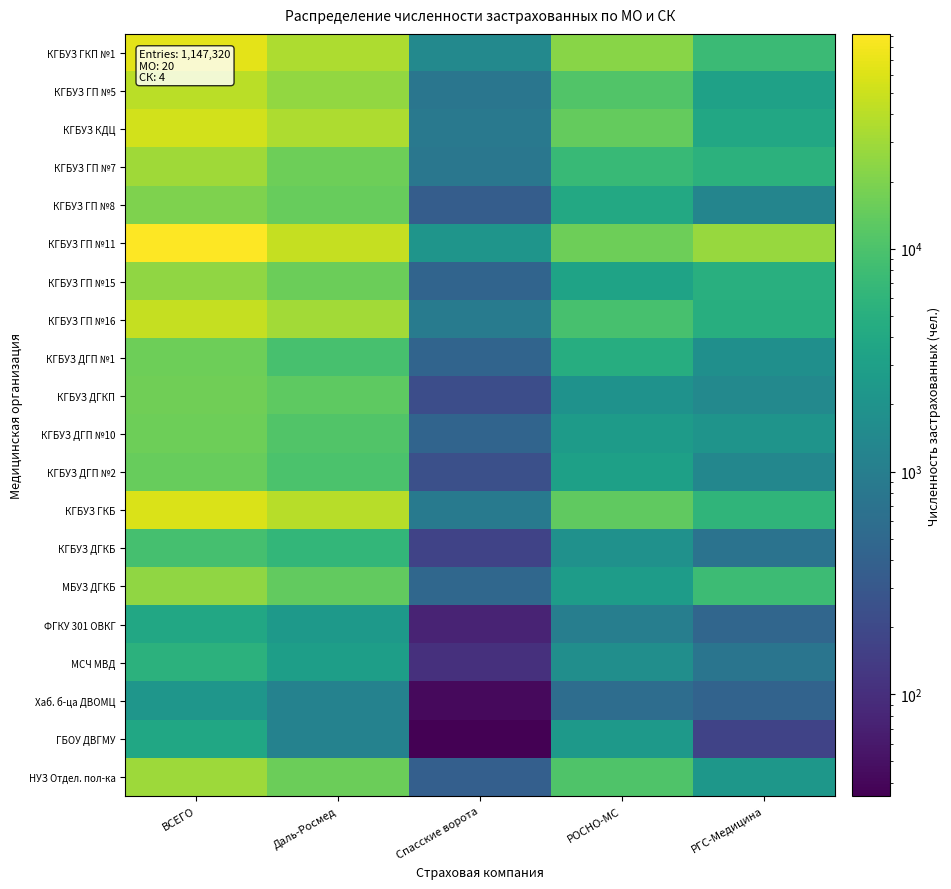

Reading left to right, extract all data points from this chart.

КГБУЗ ГКП №1: ВСЕГО=66135	Даль-Росмед=34676	Спасские ворота=1438	РОСНО-МС=22470	РГС-Медицина=7551
КГБУЗ ГП №5: ВСЕГО=40132	Даль-Росмед=25353	Спасские ворота=776	РОСНО-МС=10808	РГС-Медицина=3195
КГБУЗ КДЦ: ВСЕГО=54066	Даль-Росмед=35190	Спасские ворота=843	РОСНО-МС=14099	РГС-Медицина=3934
КГБУЗ ГП №7: ВСЕГО=29599	Даль-Росмед=16241	Спасские ворота=788	РОСНО-МС=7068	РГС-Медицина=5502
КГБУЗ ГП №8: ВСЕГО=20368	Даль-Росмед=14672	Спасские ворота=359	РОСНО-МС=4066	РГС-Медицина=1271
КГБУЗ ГП №11: ВСЕГО=91997	Даль-Росмед=46513	Спасские ворота=2129	РОСНО-МС=15959	РГС-Медицина=27396
КГБУЗ ГП №15: ВСЕГО=24533	Даль-Росмед=15677	Спасские ворота=439	РОСНО-МС=3381	РГС-Медицина=5036
КГБУЗ ГП №16: ВСЕГО=45754	Даль-Росмед=30635	Спасские ворота=932	РОСНО-МС=9268	РГС-Медицина=4919
КГБУЗ ДГП №1: ВСЕГО=16353	Даль-Росмед=9419	Спасские ворота=442	РОСНО-МС=4734	РГС-Медицина=1758
КГБУЗ ДГКП: ВСЕГО=16567	Даль-Росмед=13025	Спасские ворота=227	РОСНО-МС=1910	РГС-Медицина=1405
КГБУЗ ДГП №10: ВСЕГО=16135	Даль-Росмед=10980	Спасские ворота=439	РОСНО-МС=2626	РГС-Медицина=2090
КГБУЗ ДГП №2: ВСЕГО=14646	Даль-Росмед=9993	Спасские ворота=242	РОСНО-МС=3068	РГС-Медицина=1343
КГБУЗ ГКБ: ВСЕГО=59406	Даль-Росмед=39116	Спасские ворота=887	РОСНО-МС=13378	РГС-Медицина=6025
КГБУЗ ДГКБ: ВСЕГО=9140	Даль-Росмед=6380	Спасские ворота=169	РОСНО-МС=1899	РГС-Медицина=692
МБУЗ ДГКБ: ВСЕГО=24670	Даль-Росмед=13698	Спасские ворота=483	РОСНО-МС=2694	РГС-Медицина=7795
ФГКУ 301 ОВКГ: ВСЕГО=3985	Даль-Росмед=2424	Спасские ворота=77	РОСНО-МС=1006	РГС-Медицина=478
МСЧ МВД: ВСЕГО=5515	Даль-Росмед=2921	Спасские ворота=103	РОСНО-МС=1735	РГС-Медицина=756
Хаб. б-ца ДВОМЦ: ВСЕГО=2209	Даль-Росмед=1140	Спасские ворота=43	РОСНО-МС=592	РГС-Медицина=434
ГБОУ ДВГМУ: ВСЕГО=3793	Даль-Росмед=1158	Спасские ворота=35	РОСНО-МС=2427	РГС-Медицина=173
НУЗ Отдел. пол-ка: ВСЕГО=28657	Даль-Росмед=15461	Спасские ворота=376	РОСНО-МС=10573	РГС-Медицина=2247